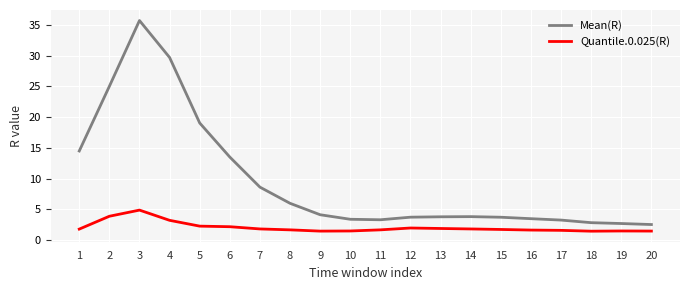

At which label is Quantile.0.025(R) closest to 3?

4